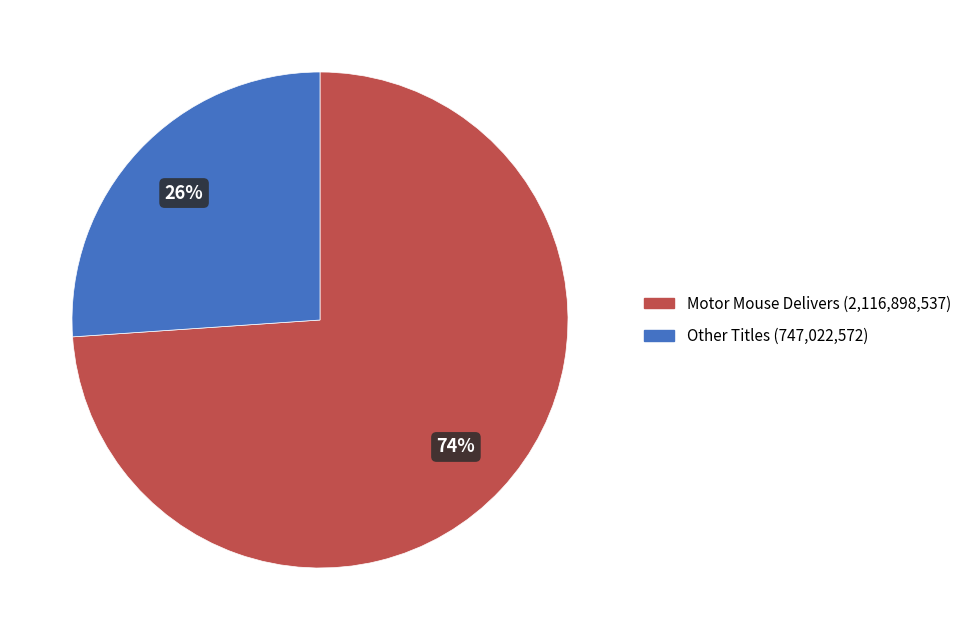

Approximately how many times larger is the value at Other Titles (747,022,572) compared to Motor Mouse Delivers (2,116,898,537)?

0.4